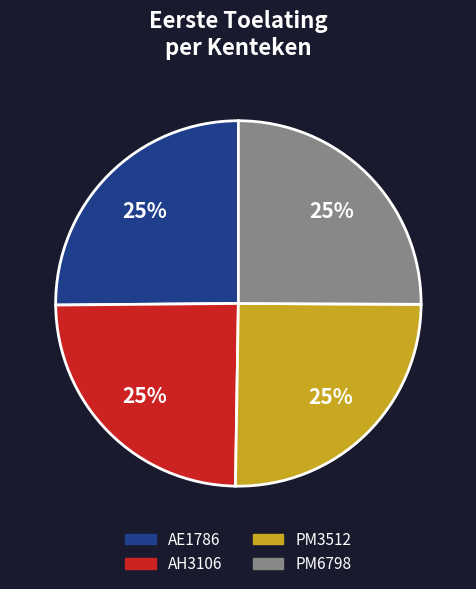

To the nearest percent, what is the average slice percentage?

25%